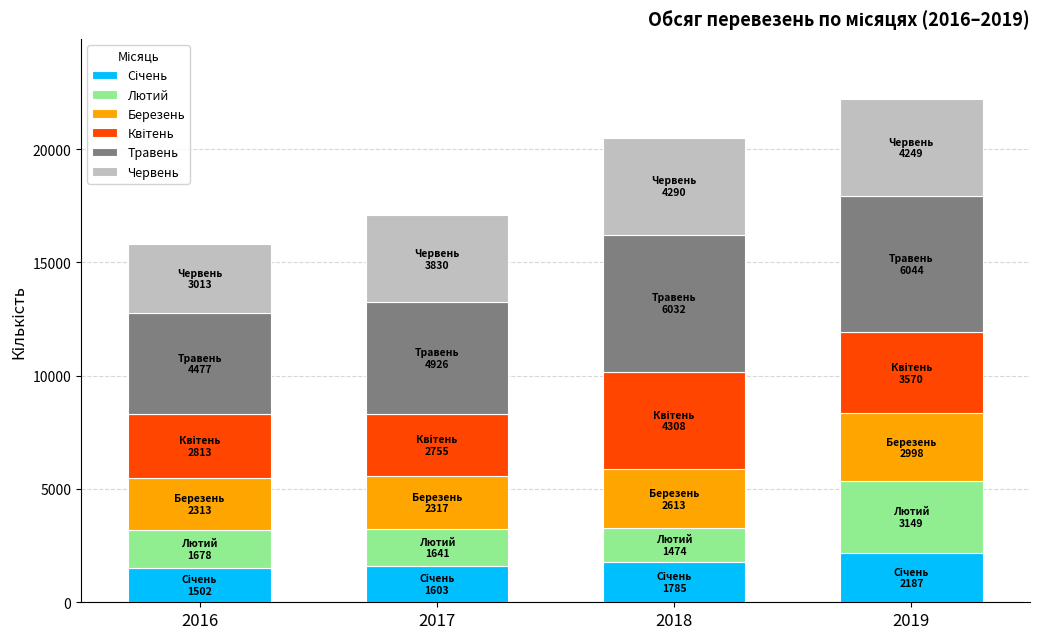

How many bars are there in total?

4